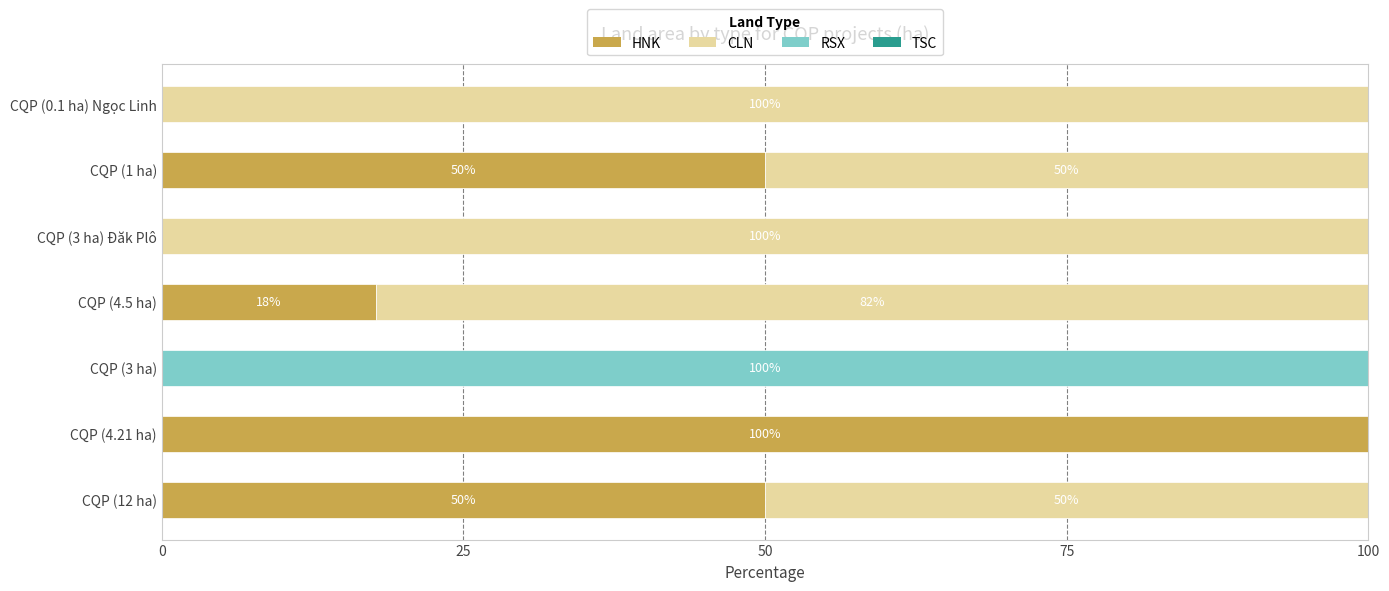

How many data points does each series have?

7